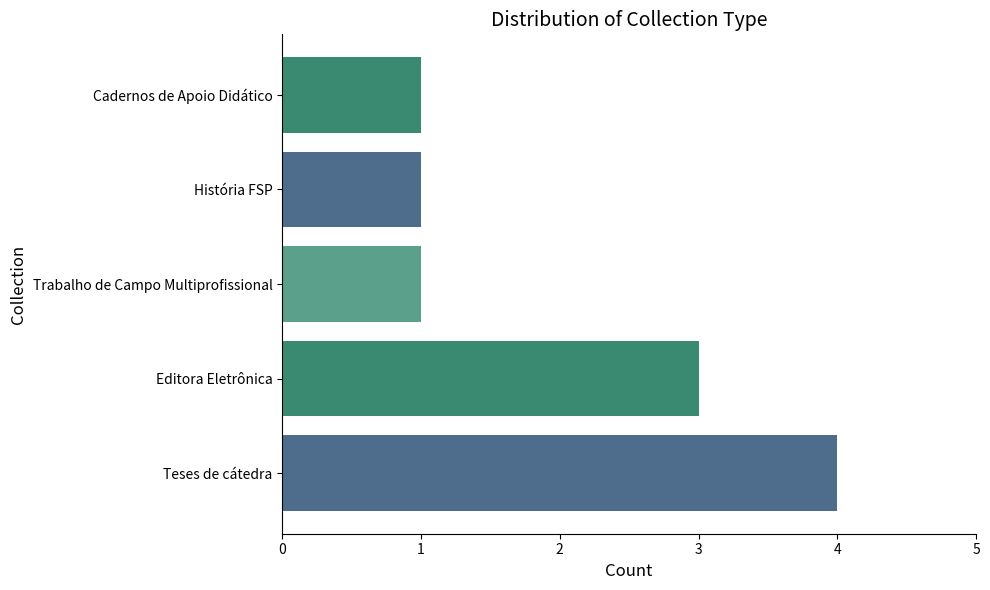

What is the change in value from Teses de cátedra to História FSP?

-3